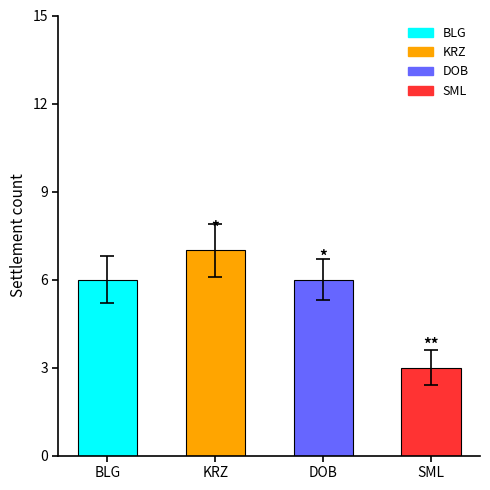

What is the minimum value shown in the chart?

3